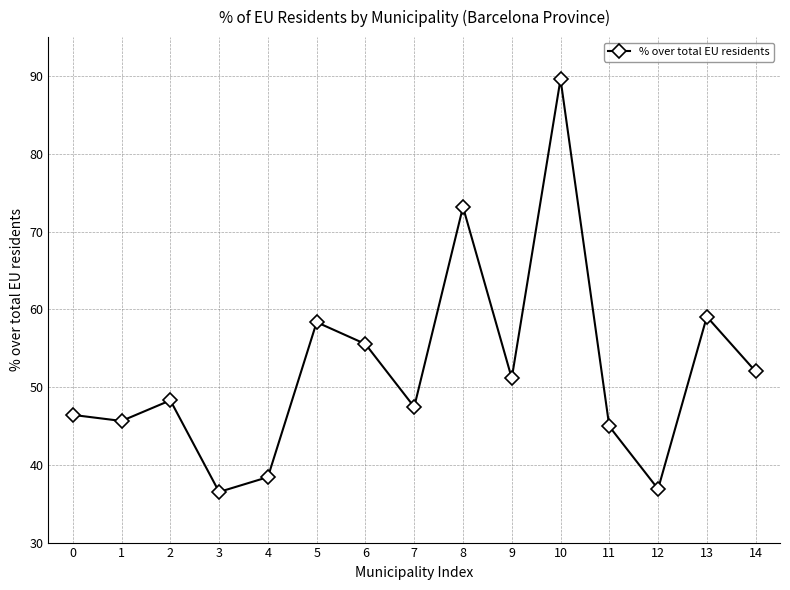

What is the value of the 12th point from the left?

44.9